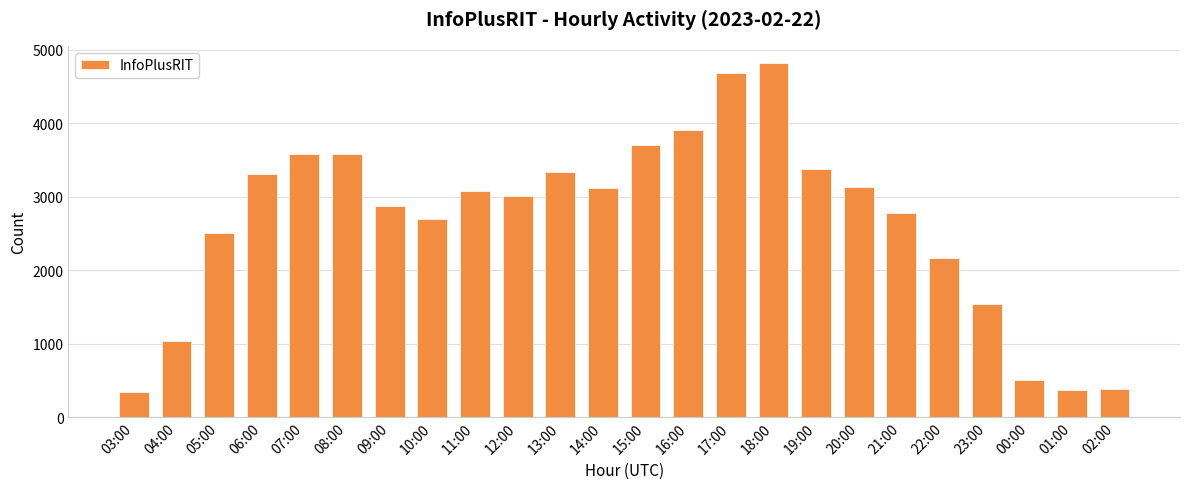

What is the smallest value displayed?

339